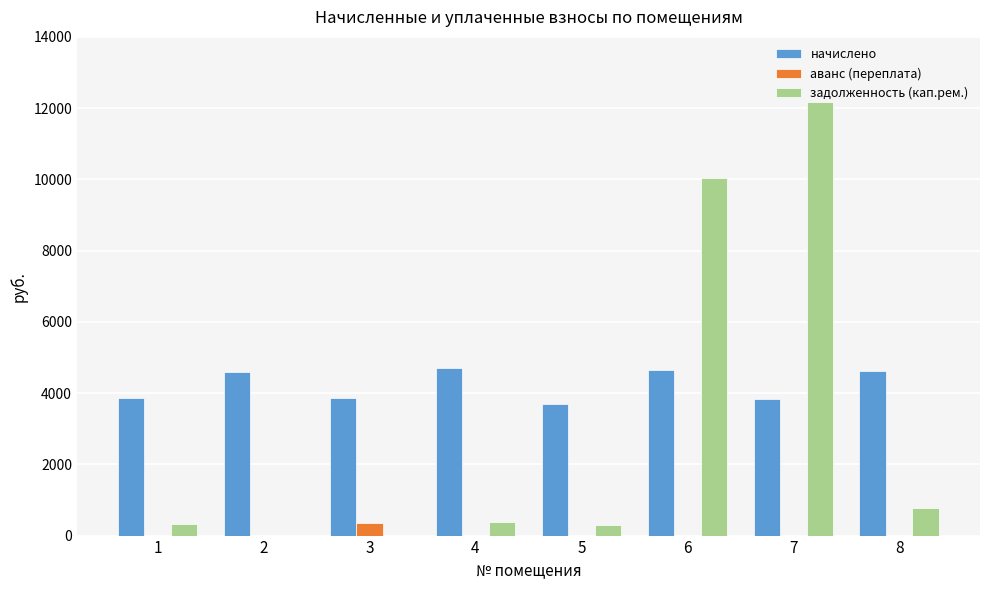

Which series changed the most between 1 and 4?

начислено